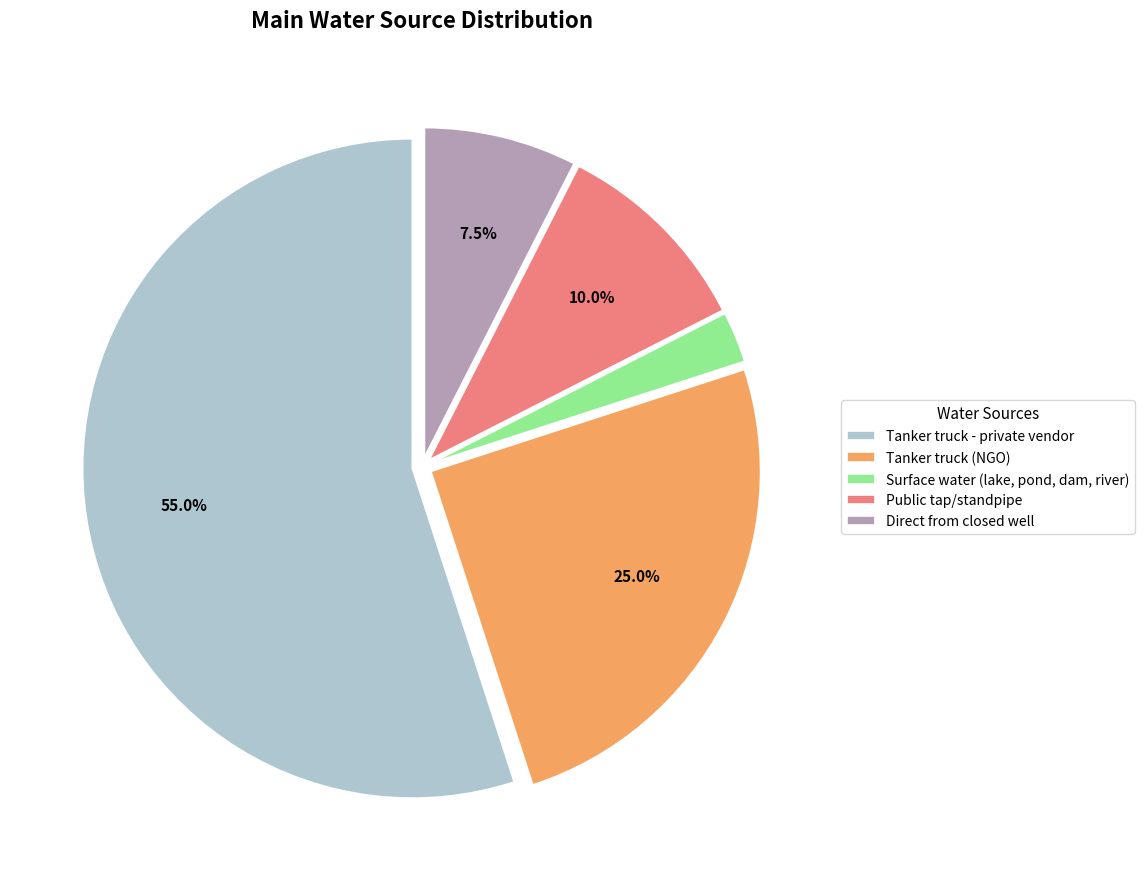

Approximately how many times larger is the value at Public tap/standpipe compared to Direct from closed well?

1.3